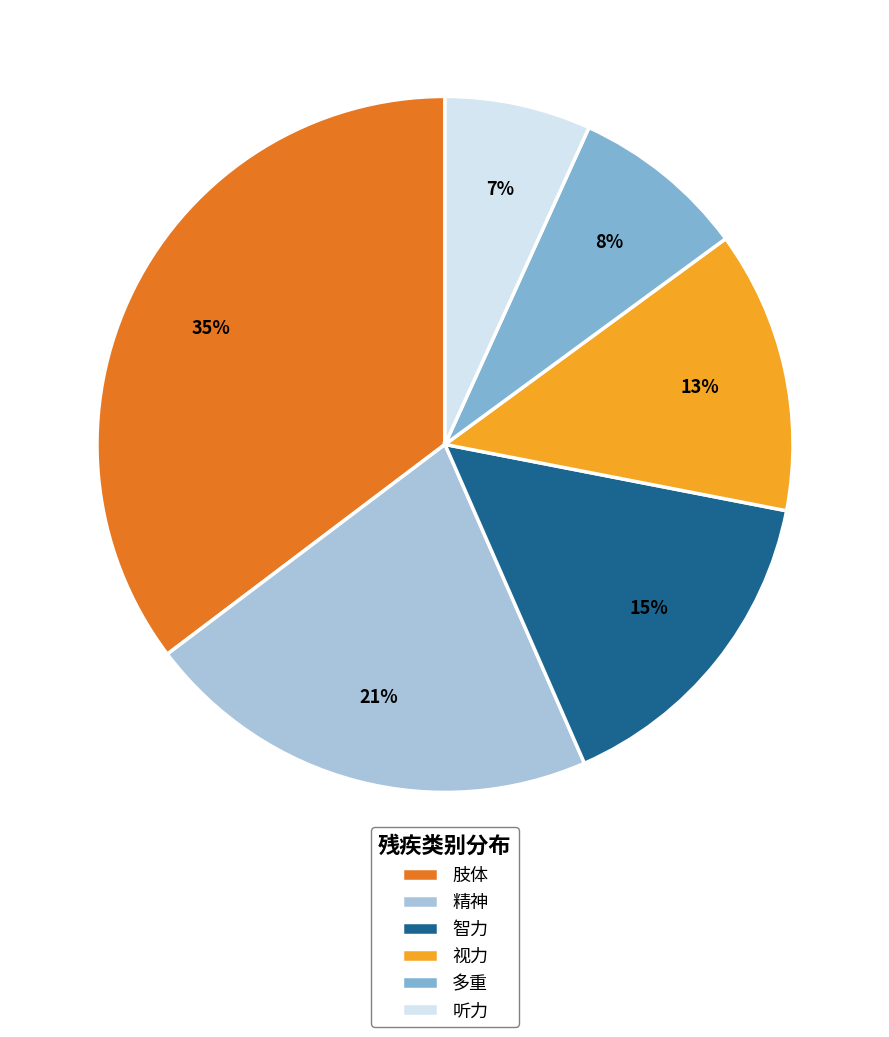

True or false: 精神 accounts for 21% of the total.

True